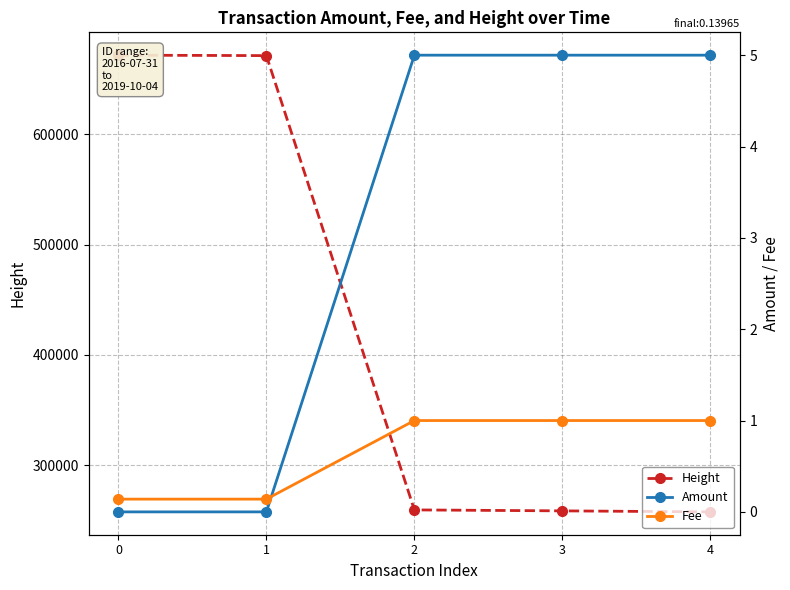

What is the minimum value for Fee?

0.1